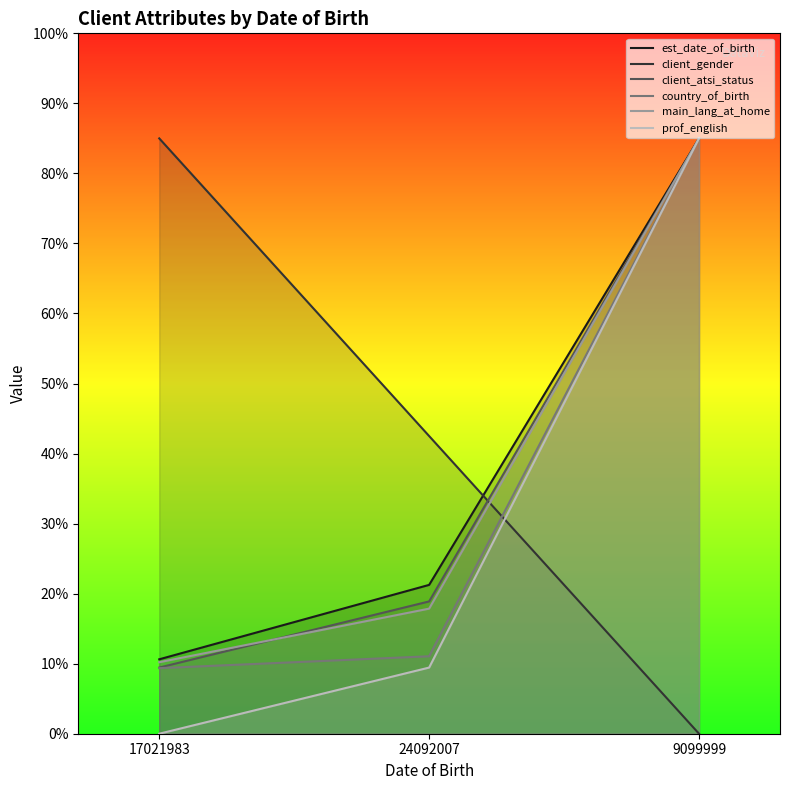

Which series has the widest spread of values?

client_gender